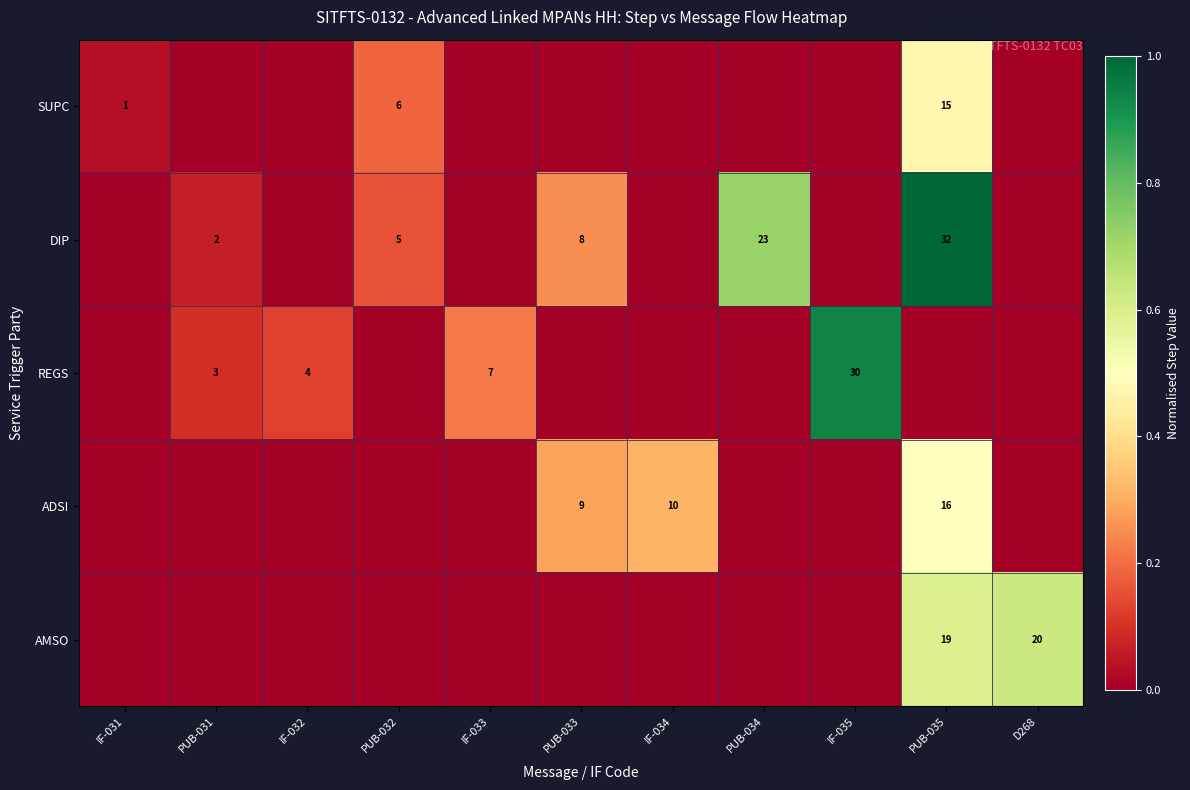

The DIP series shows 2 at PUB-032. True or false?

False